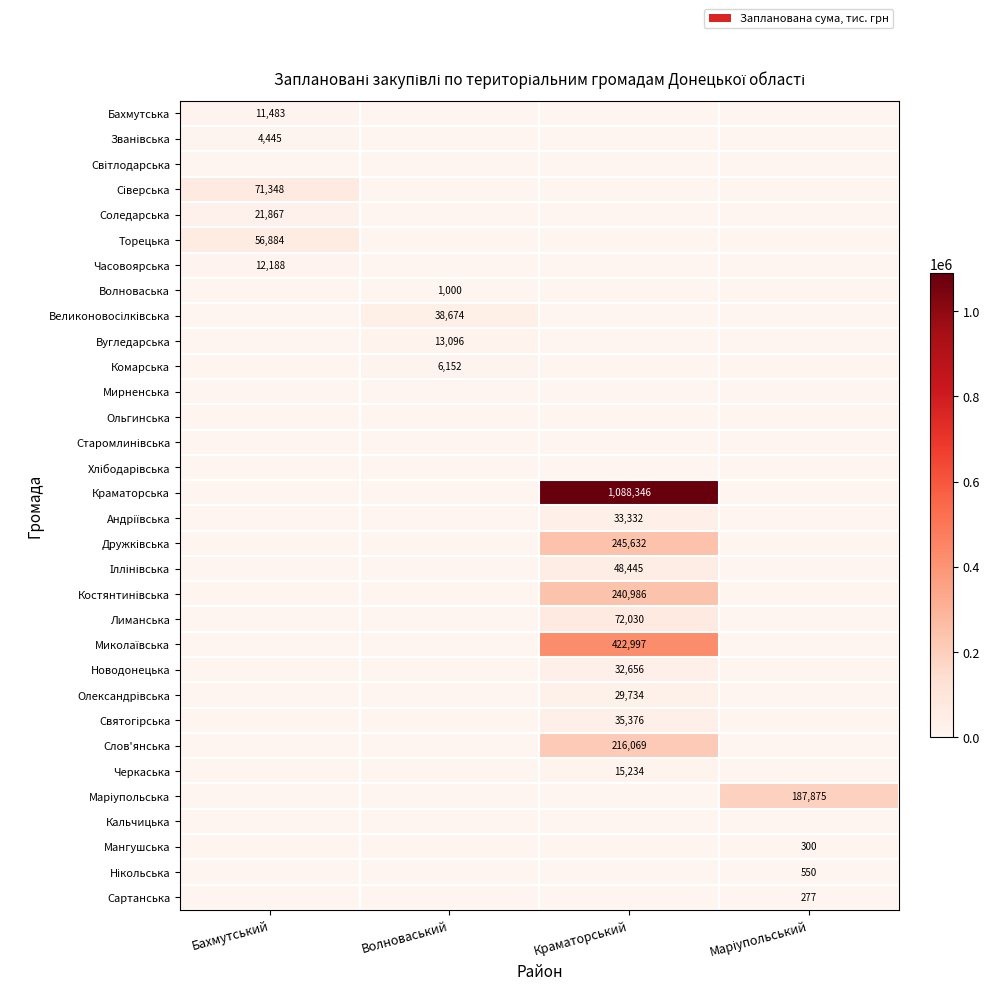

Is it true that Комарська equals 8142 at Волноваський?

False